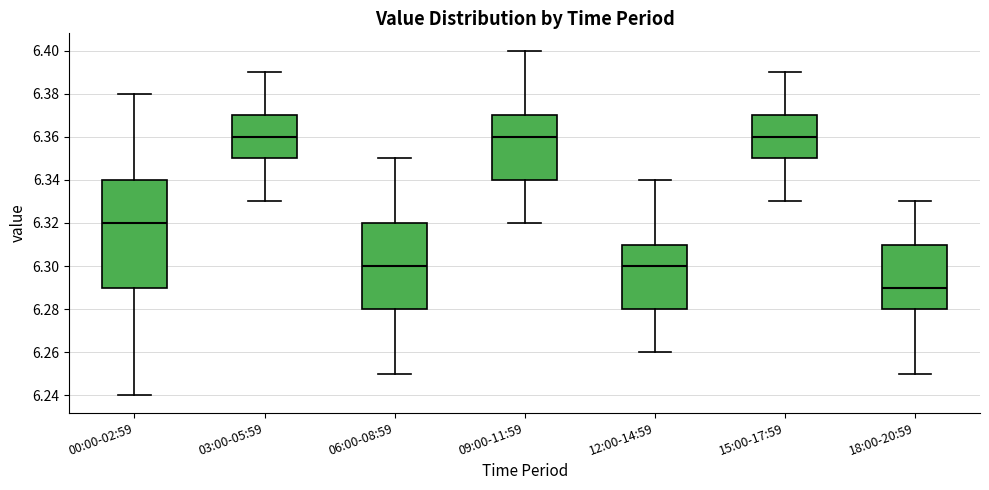

Where does the median line of the box for 12:00-14:59 sit on the y-axis? The values are not printed on the chart, so give them approximately, as read against the axis.

6.30